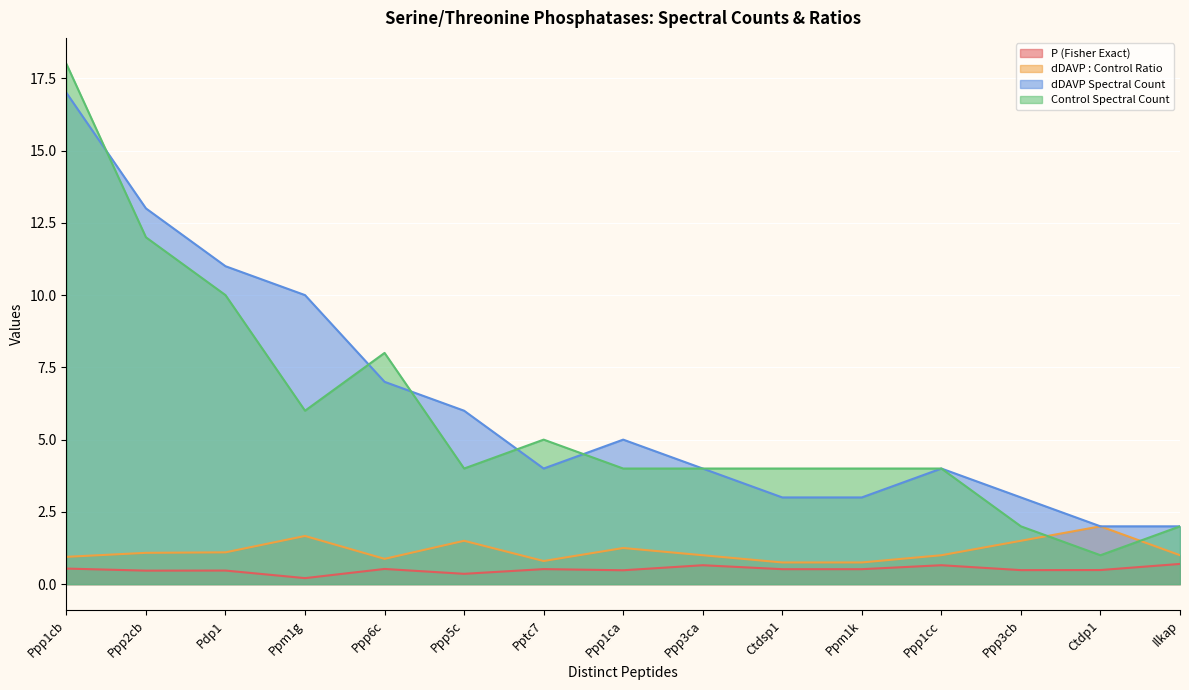

Reading left to right, list all the values displayed in this chart.

P (Fisher Exact): Ppp1cb=0.5	Ppp2cb=0.5	Pdp1=0.5	Ppm1g=0.2	Ppp6c=0.5	Ppp5c=0.4	Pptc7=0.5	Ppp1ca=0.5	Ppp3ca=0.7	Ctdsp1=0.5	Ppm1k=0.5	Ppp1cc=0.7	Ppp3cb=0.5	Ctdp1=0.5	Ilkap=0.7
dDAVP : Control Ratio: Ppp1cb=0.9	Ppp2cb=1.1	Pdp1=1.1	Ppm1g=1.7	Ppp6c=0.9	Ppp5c=1.5	Pptc7=0.8	Ppp1ca=1.2	Ppp3ca=1.0	Ctdsp1=0.8	Ppm1k=0.8	Ppp1cc=1.0	Ppp3cb=1.5	Ctdp1=2.0	Ilkap=1.0
dDAVP Spectral Count: Ppp1cb=17.0	Ppp2cb=13.0	Pdp1=11.0	Ppm1g=10.0	Ppp6c=7.0	Ppp5c=6.0	Pptc7=4.0	Ppp1ca=5.0	Ppp3ca=4.0	Ctdsp1=3.0	Ppm1k=3.0	Ppp1cc=4.0	Ppp3cb=3.0	Ctdp1=2.0	Ilkap=2.0
Control Spectral Count: Ppp1cb=18.0	Ppp2cb=12.0	Pdp1=10.0	Ppm1g=6.0	Ppp6c=8.0	Ppp5c=4.0	Pptc7=5.0	Ppp1ca=4.0	Ppp3ca=4.0	Ctdsp1=4.0	Ppm1k=4.0	Ppp1cc=4.0	Ppp3cb=2.0	Ctdp1=1.0	Ilkap=2.0